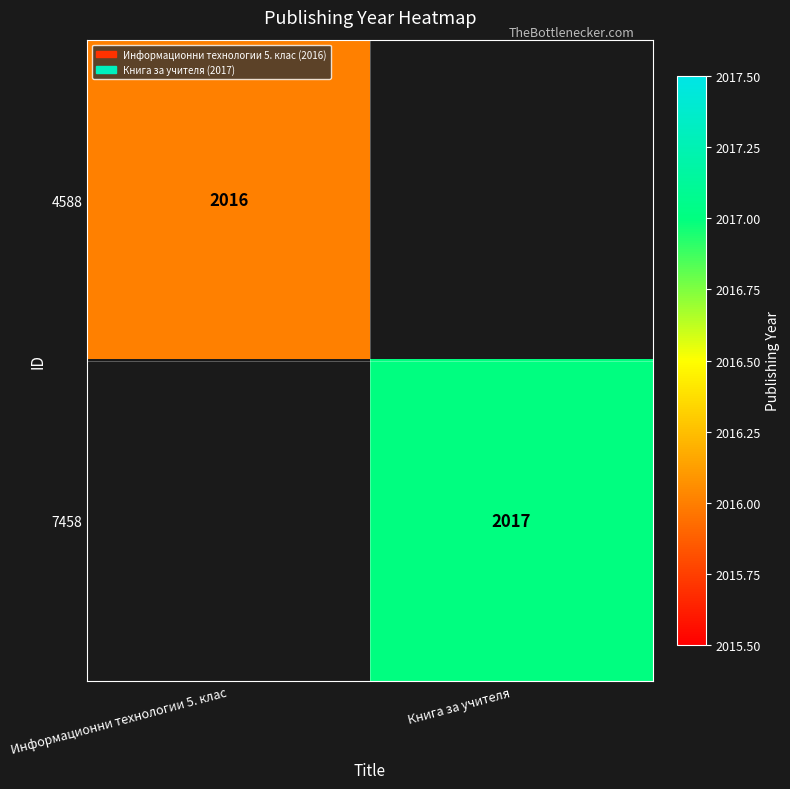

The 7458 series shows 1362 at Книга за учителя. True or false?

False